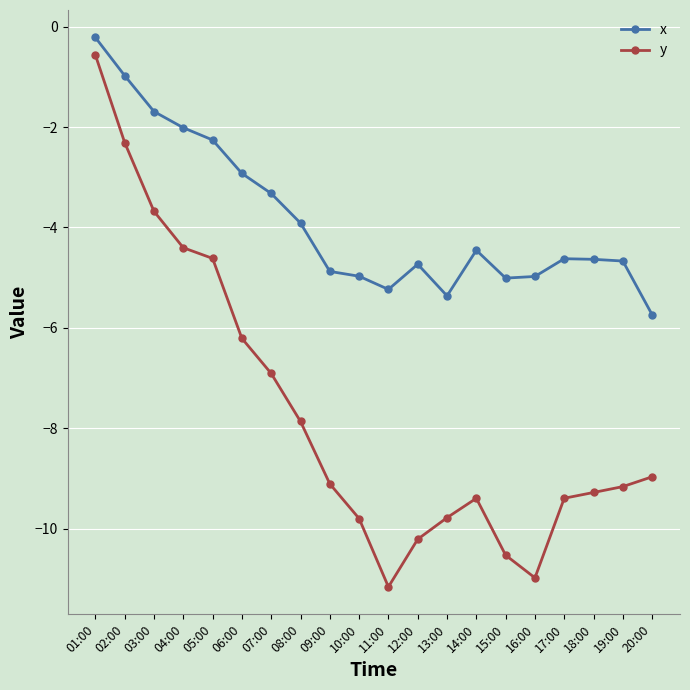

Which series has the largest total across all categories?

x